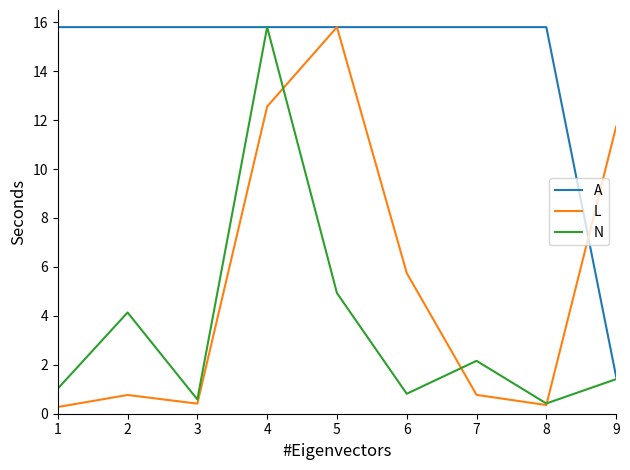

What is the spread (max minus min) of values at 6?

15.0